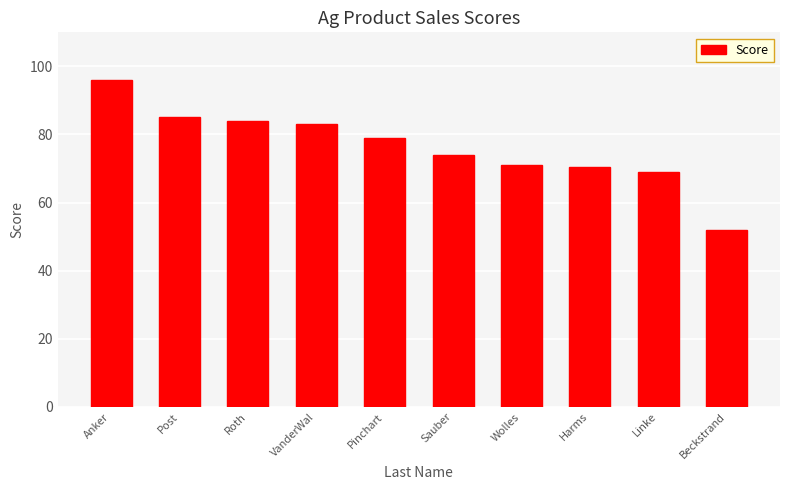

What is the label of the 1st bar from the left?

Anker